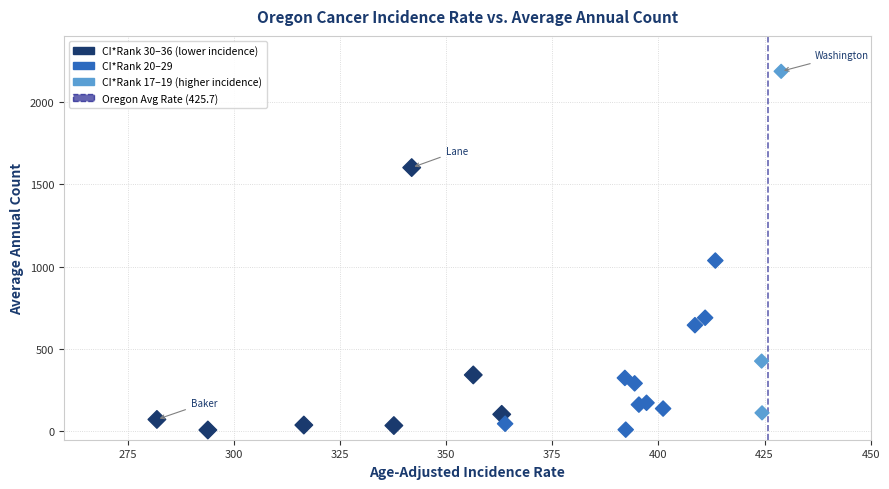

What Y value in the scatter plot is closest to 1097?

1037